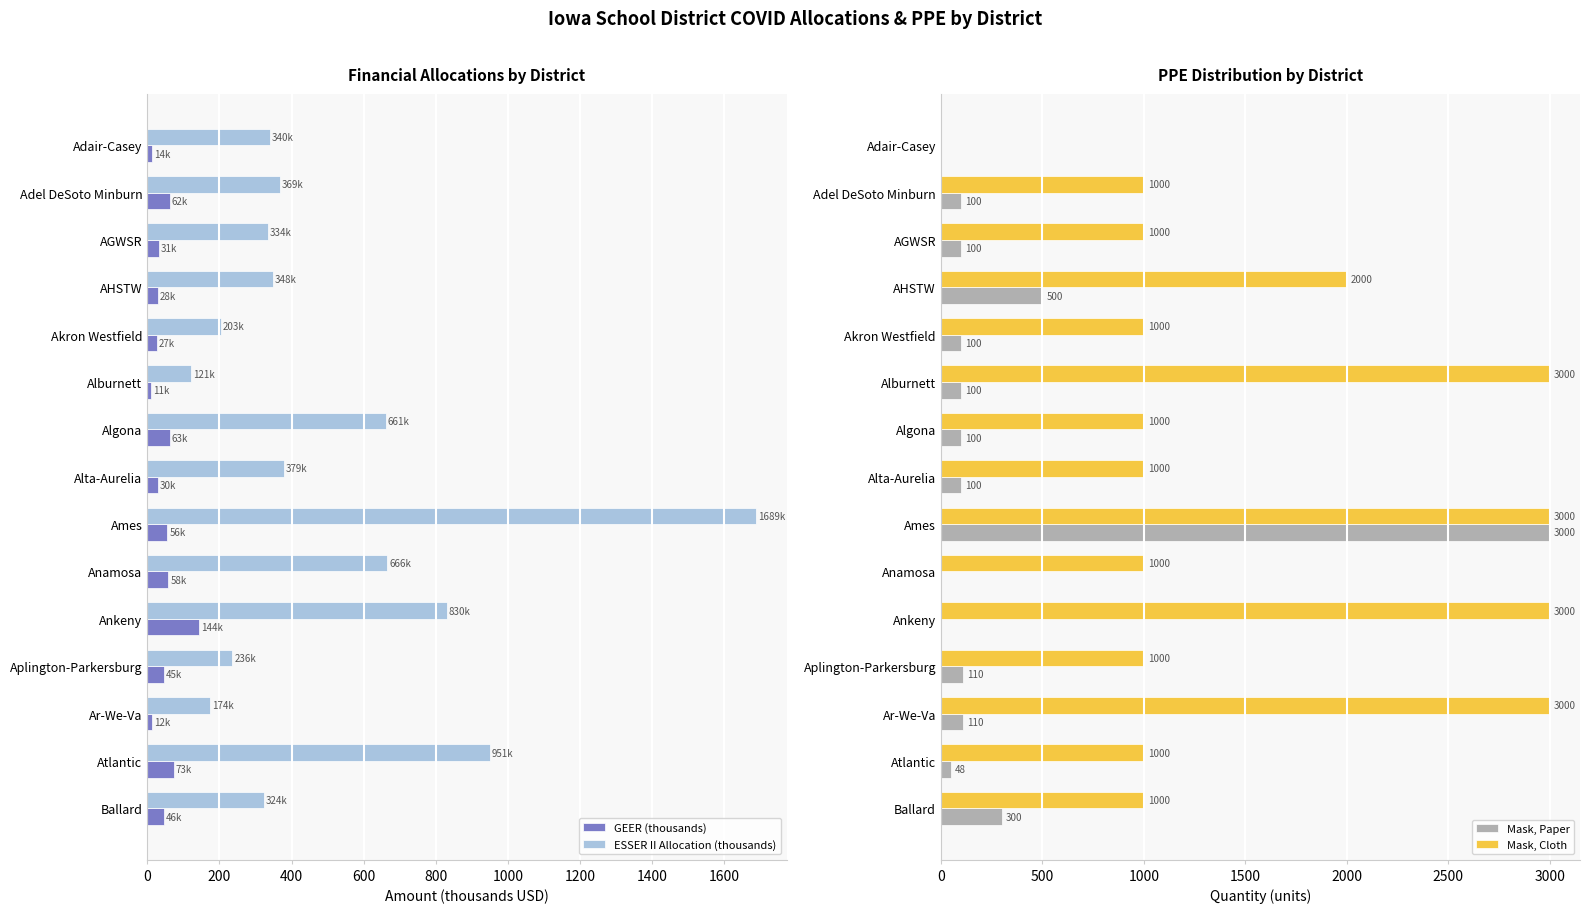

What is the maximum value shown in the chart?

3000.0